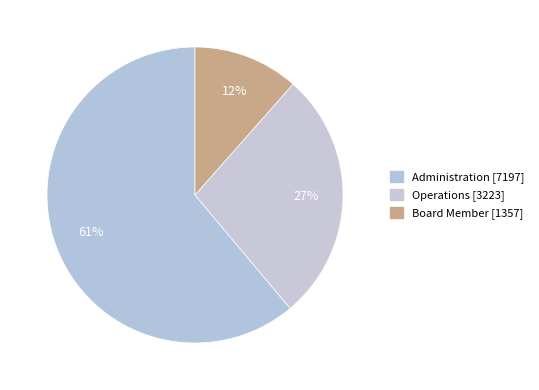

How many slices are in this pie chart?

3